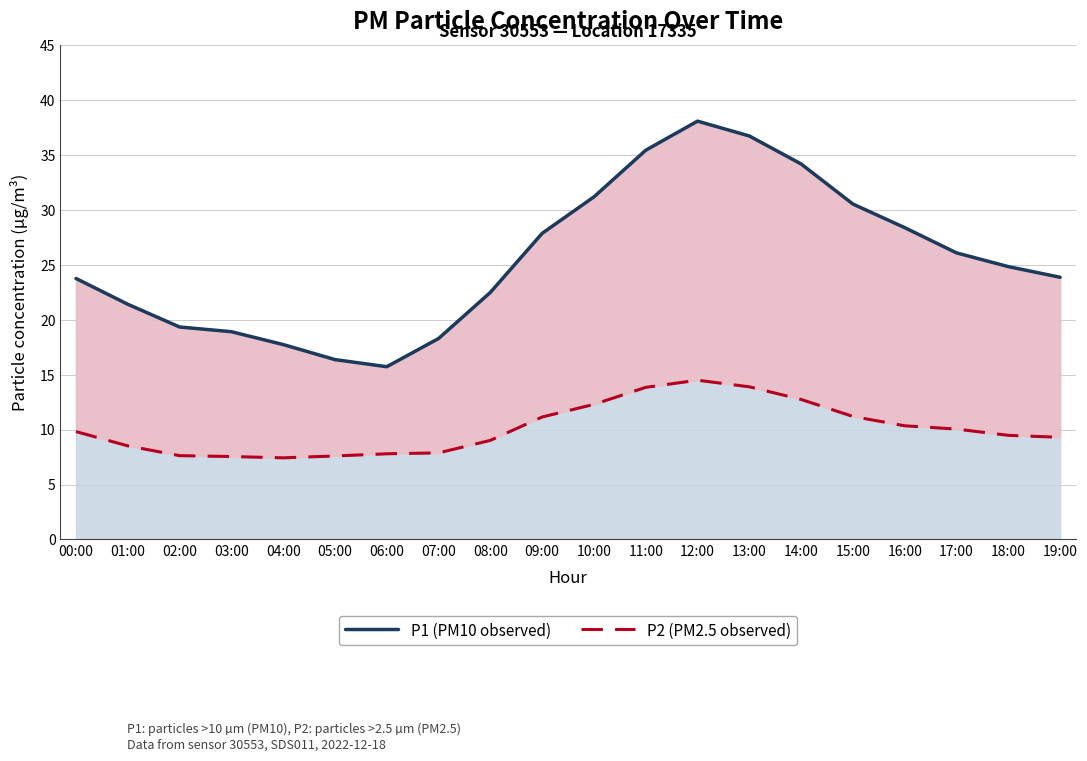

Which series has the largest range (max minus min)?

P1 (PM10 observed)